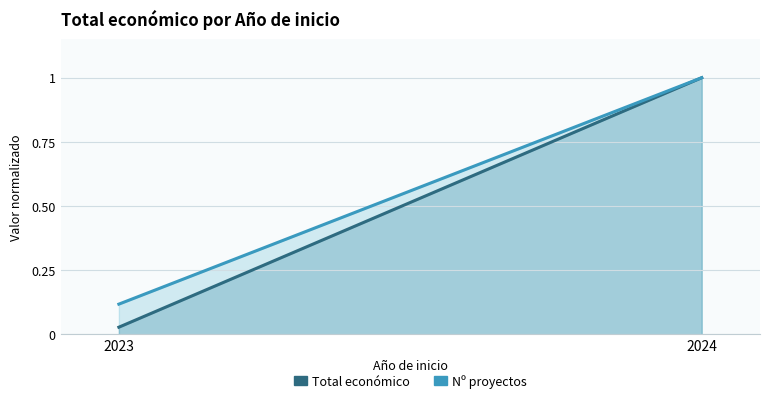

What are all the series names shown in the legend?

Total económico, Nº proyectos